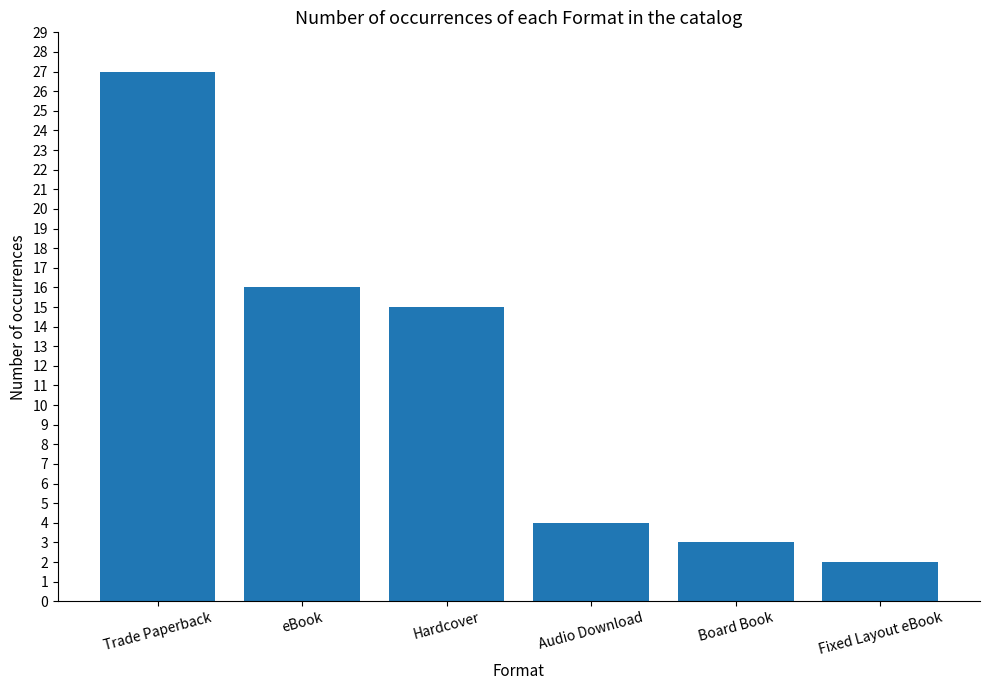

What is the difference between the values at Fixed Layout eBook and Trade Paperback?

25